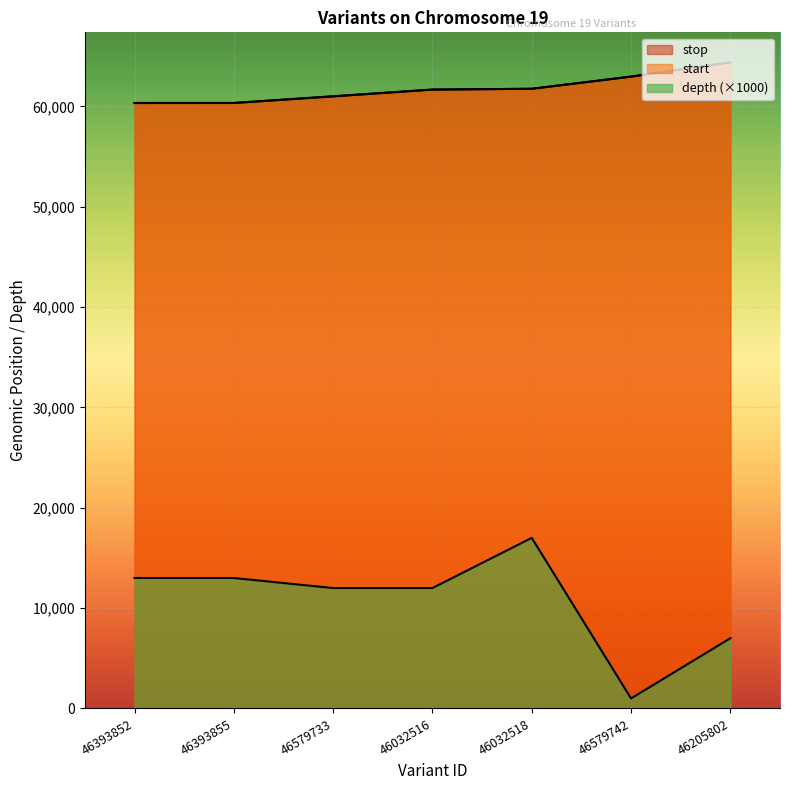

Which series has the largest total across all categories?

stop